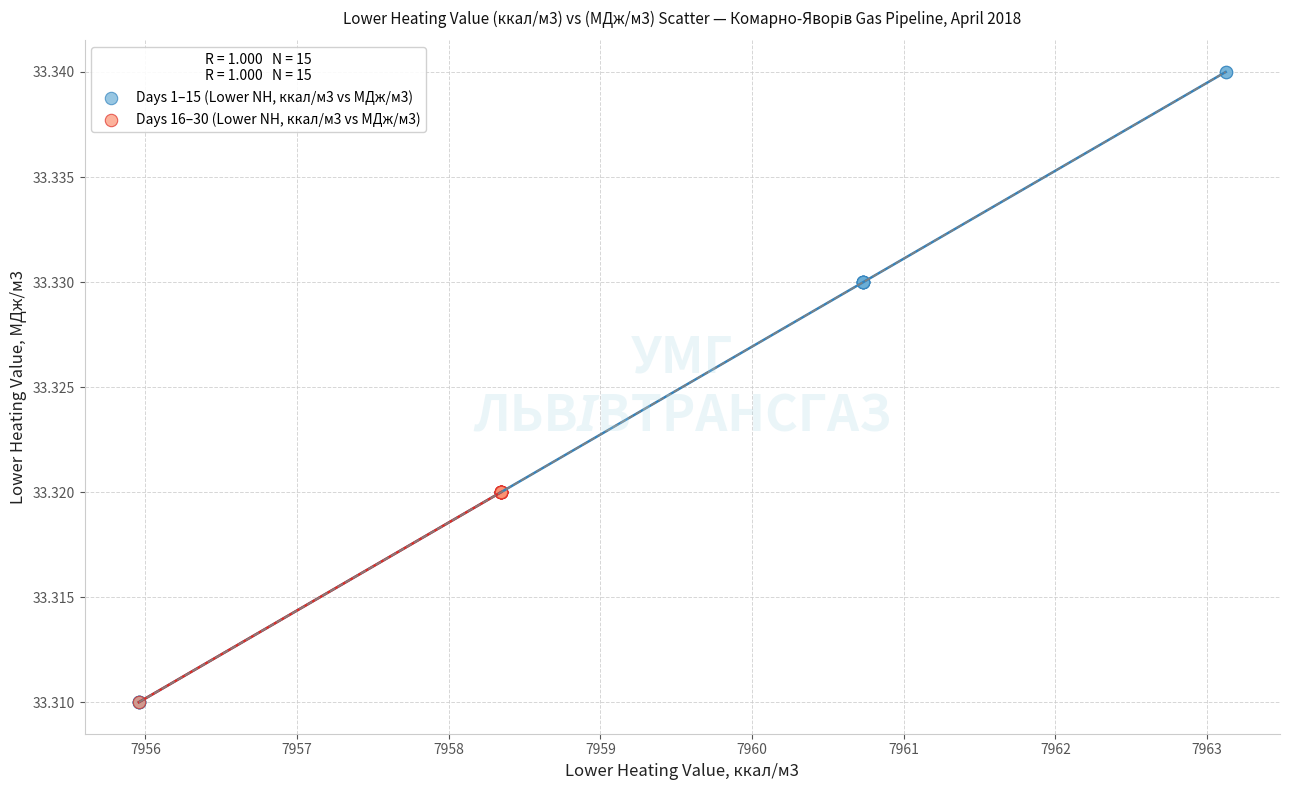

Which series has the largest Y range (max minus min)?

Days 1–15 (Lower NH, ккал/м3 vs МДж/м3)